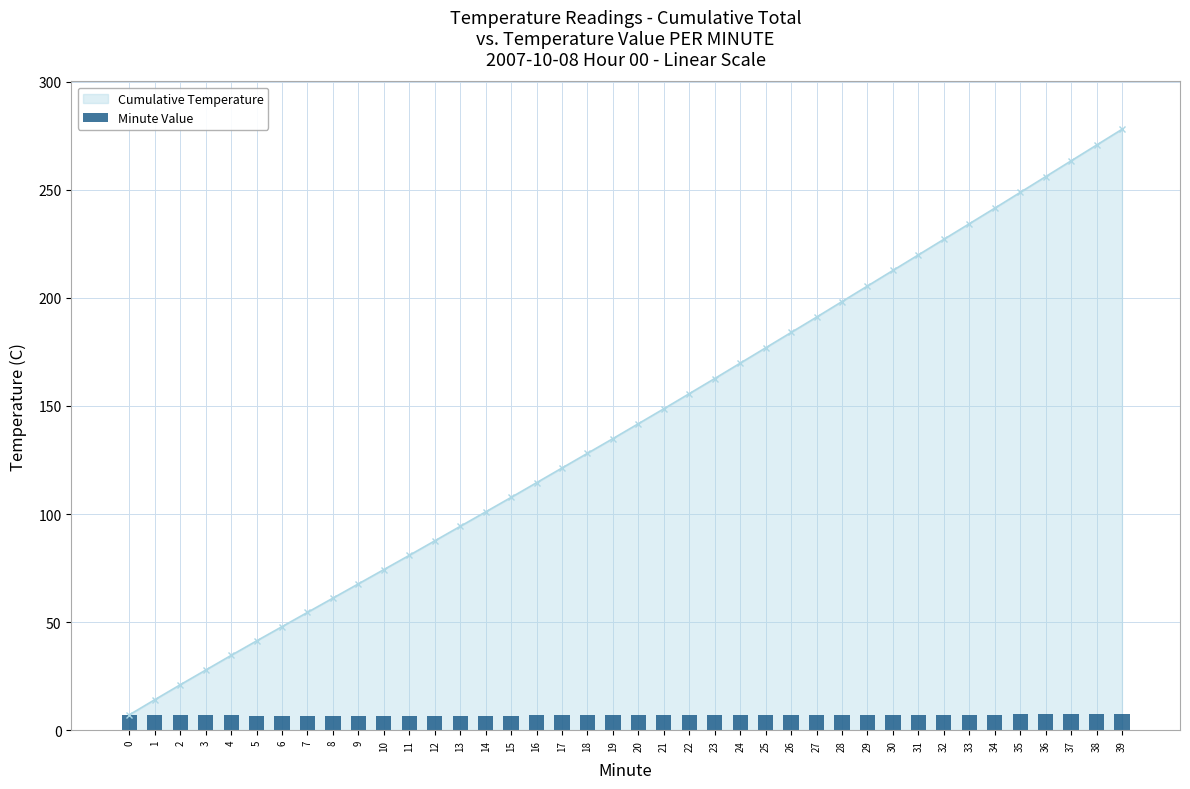

What is the difference between the maximum and minimum values?

0.7